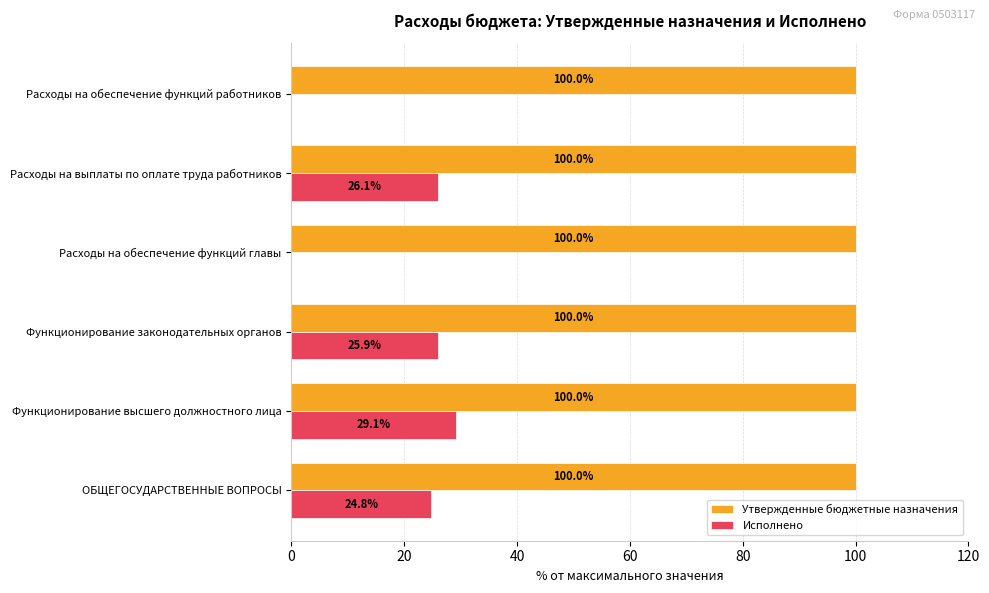

How many distinct data groups are displayed?

2